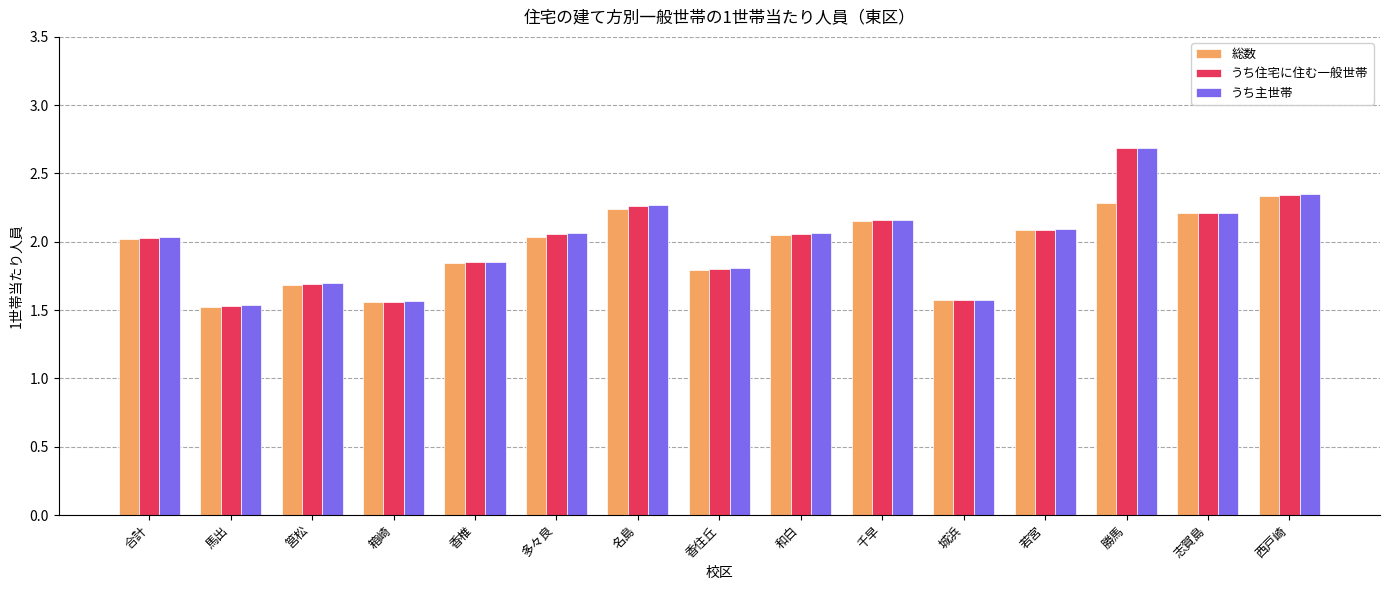

Where is 総数 nearest to the value 1?

馬出